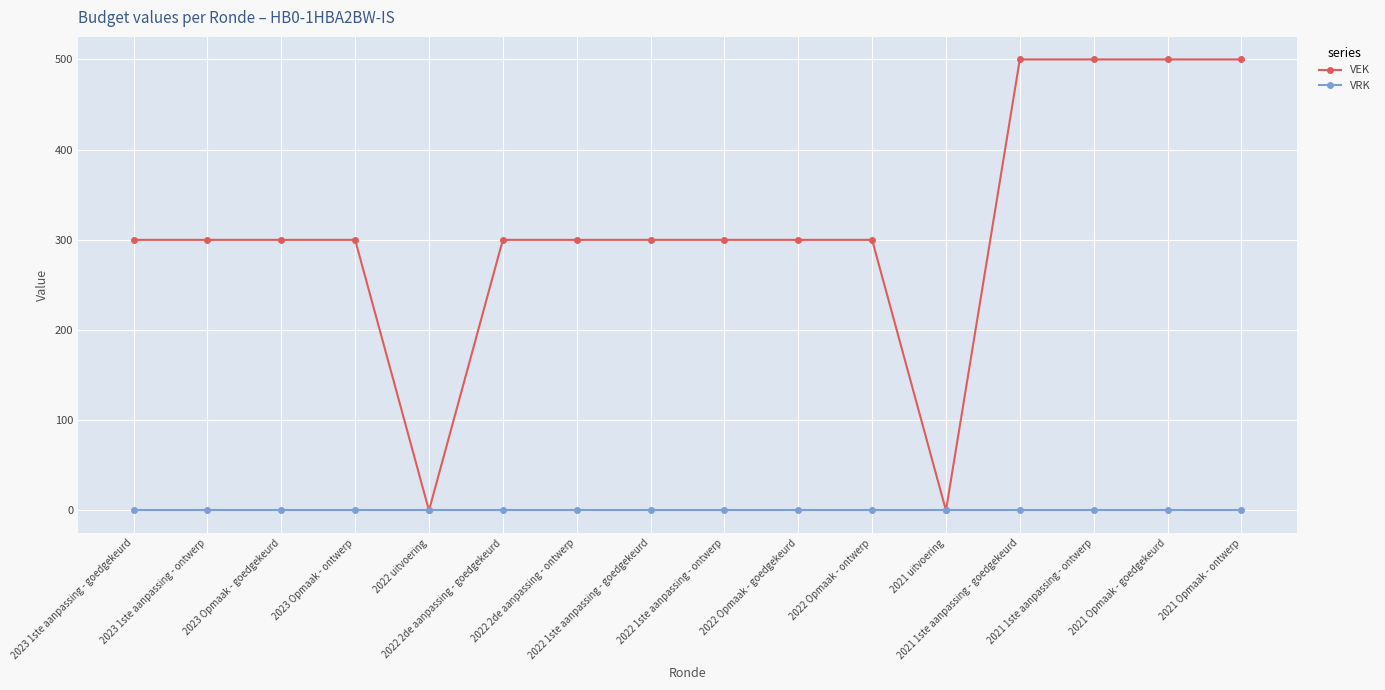

What is the total value across all series at 2022 2de aanpassing - goedgekeurd?

300